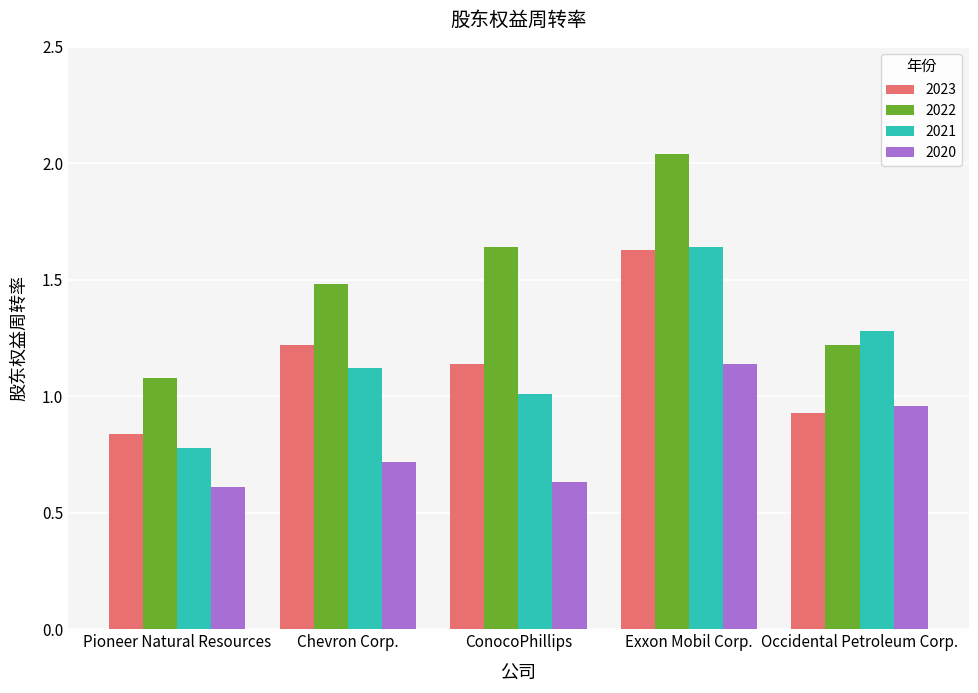

Between Chevron Corp. and Exxon Mobil Corp., which series saw the biggest shift?

2022